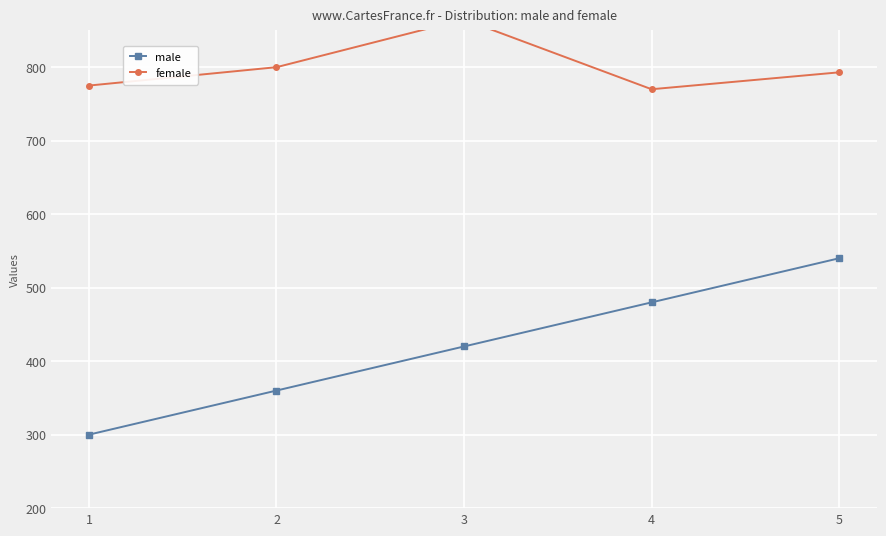

Which series changed the most between 3 and 4?

female